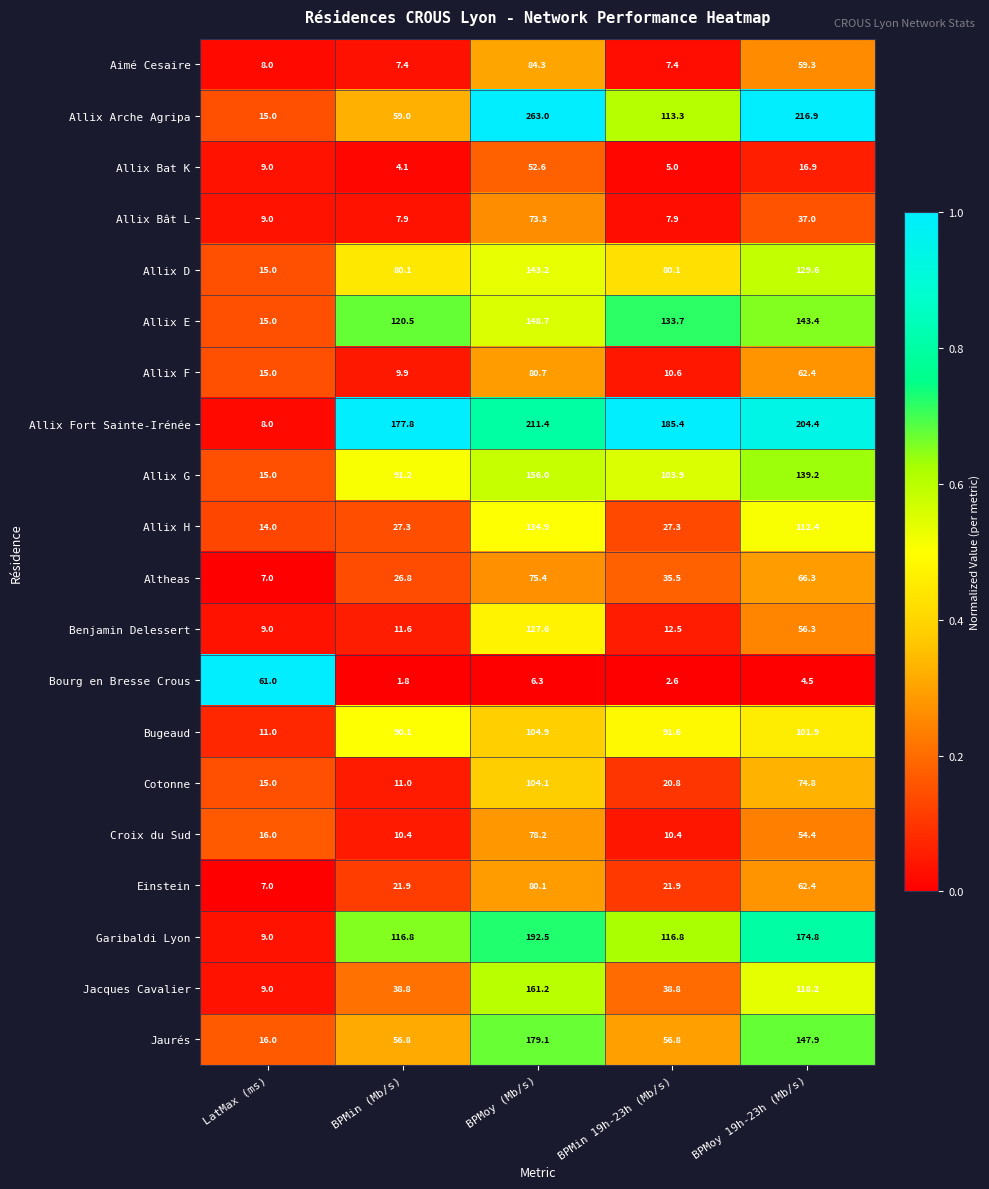

List the labels in order of Allix E value, largest first.

BPMoy (Mb/s), BPMoy 19h-23h (Mb/s), BPMin 19h-23h (Mb/s), BPMin (Mb/s), LatMax (ms)